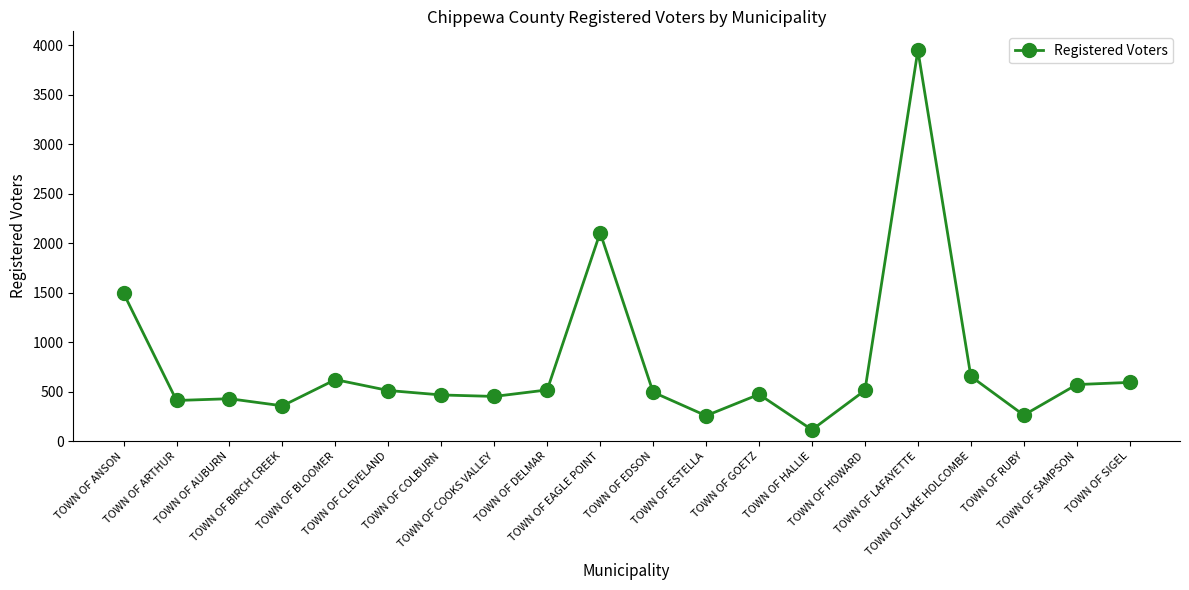

True or false: the data has more than 1 interior local peaks.

True